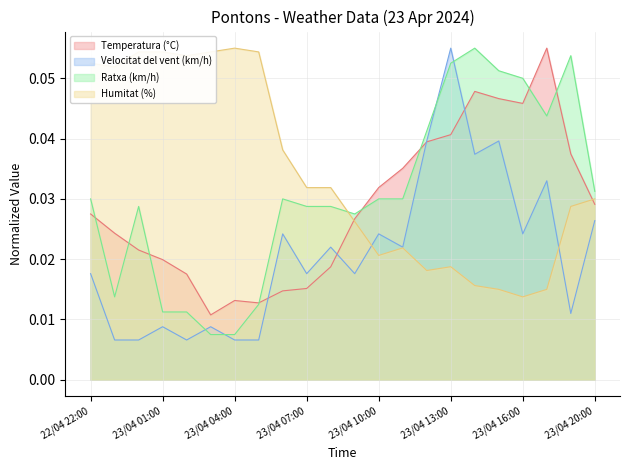

Rank the series at 23/04 02:00 from lowest to highest value.

Velocitat del vent (km/h), Ratxa (km/h), Temperatura (°C), Humitat (%)